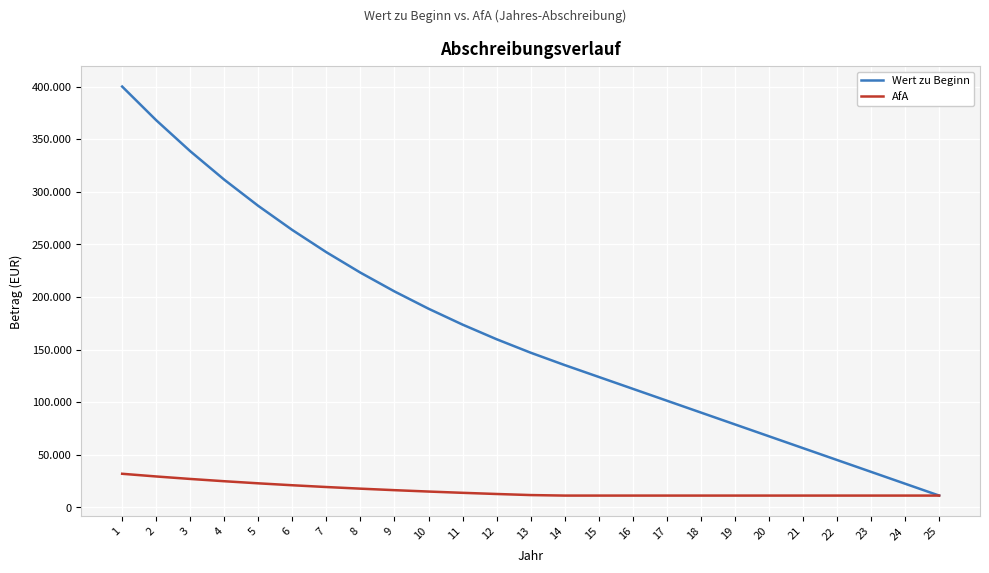

List the series in order of their overall mean, lowest first.

AfA, Wert zu Beginn